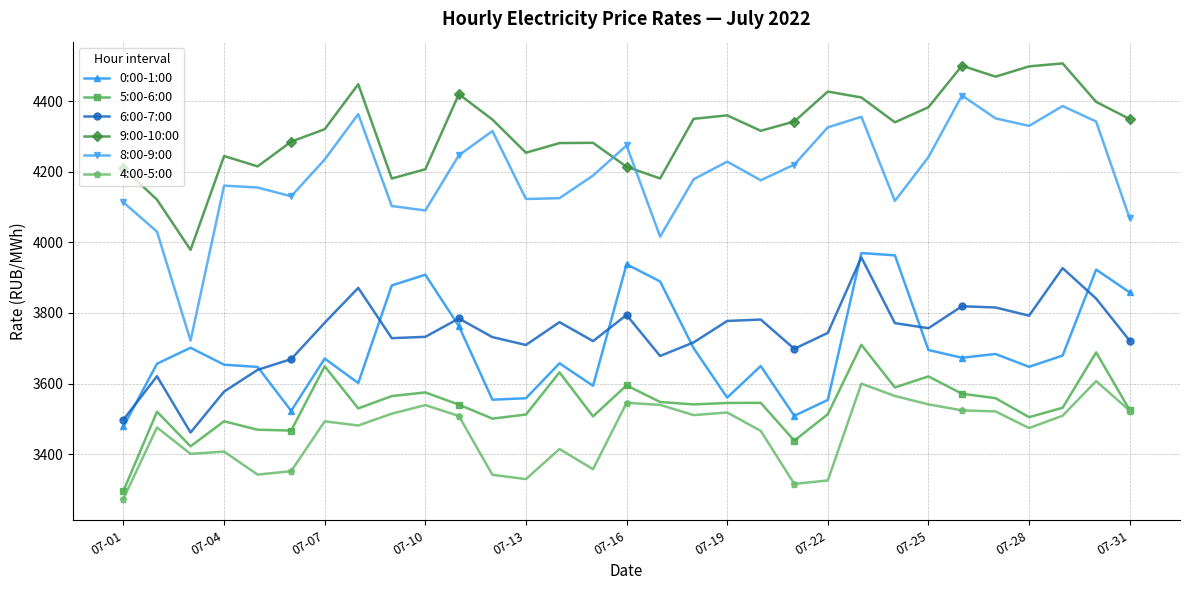

Which series has the widest spread of values?

8:00-9:00